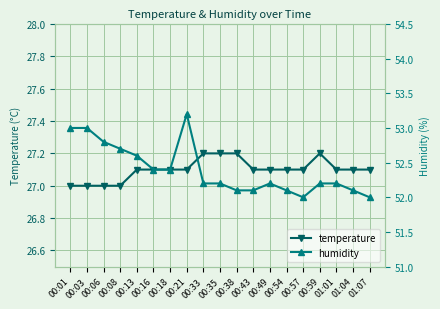

At which category is the sum across all series the highest?

00:21